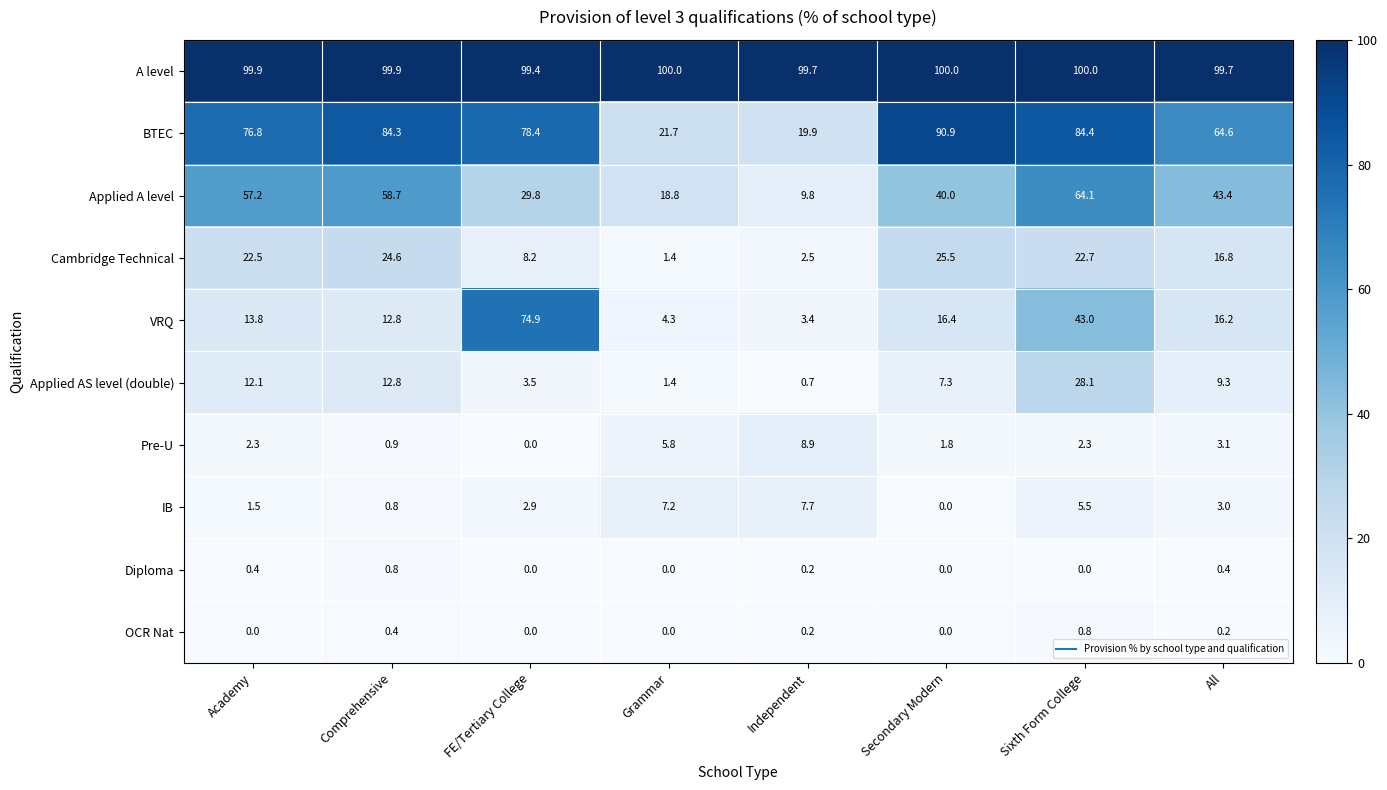

List the labels in order of IB value, smallest first.

Secondary Modern, Comprehensive, Academy, FE/Tertiary College, All, Sixth Form College, Grammar, Independent